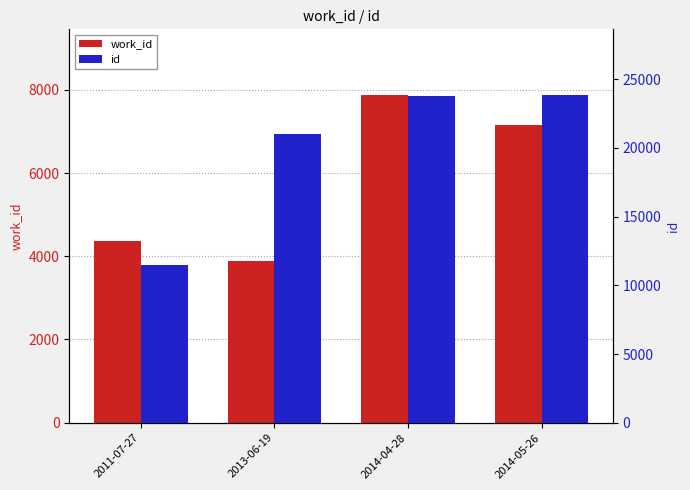

Rank the series at 2014-05-26 from lowest to highest value.

work_id, id